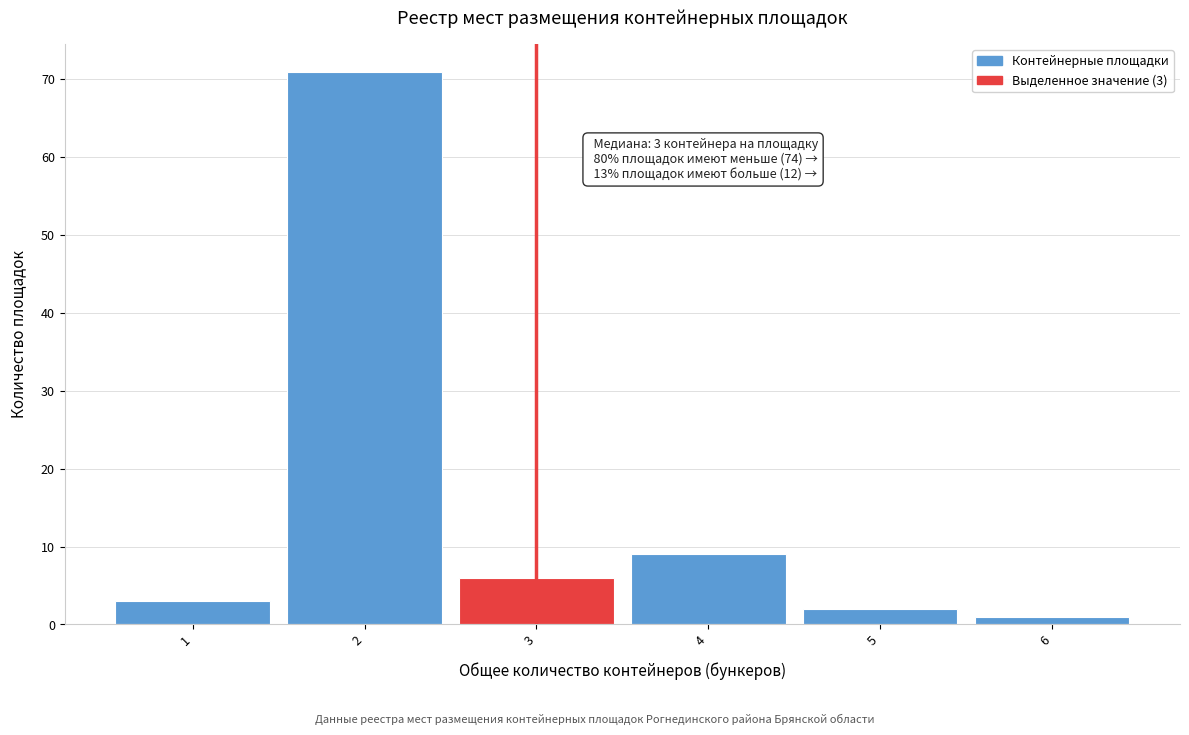

Reading left to right, what are all the values shown in this chart?

3	71	6	9	2	1